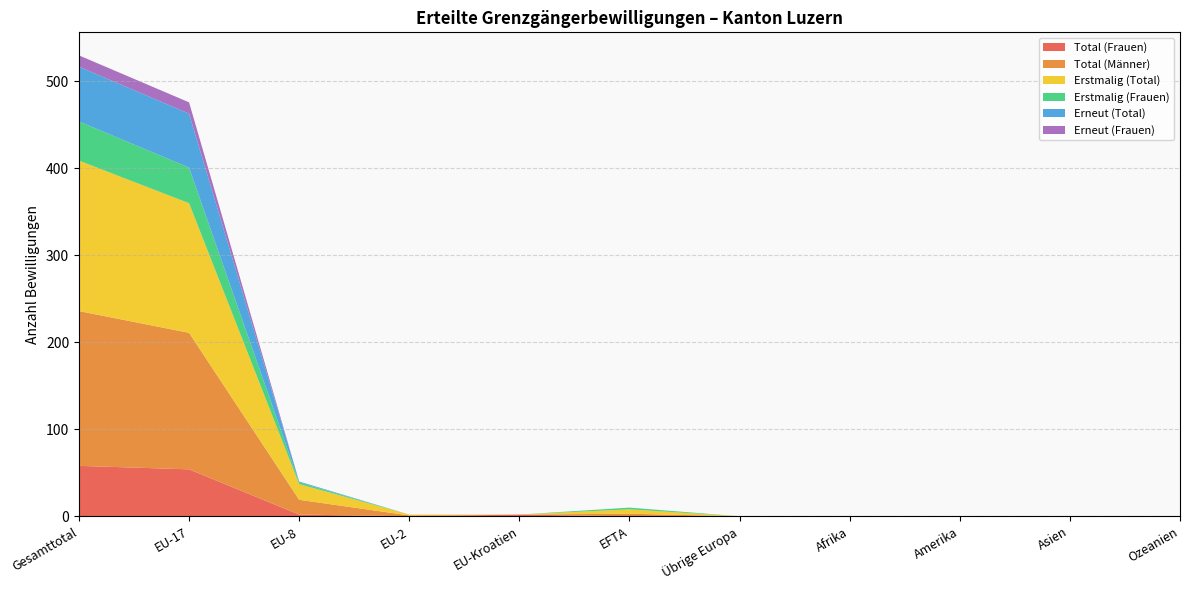

Reading left to right, transcribe all the data shown in this chart.

Total (Frauen): 58	54	2	0	2	0	0	0	0	0	0
Total (Männer): 178	157	17	1	0	3	0	0	0	0	0
Erstmalig (Total): 173	149	18	1	0	5	0	0	0	0	0
Erstmalig (Frauen): 45	41	2	0	0	2	0	0	0	0	0
Erneut (Total): 63	62	1	0	0	0	0	0	0	0	0
Erneut (Frauen): 13	13	0	0	0	0	0	0	0	0	0